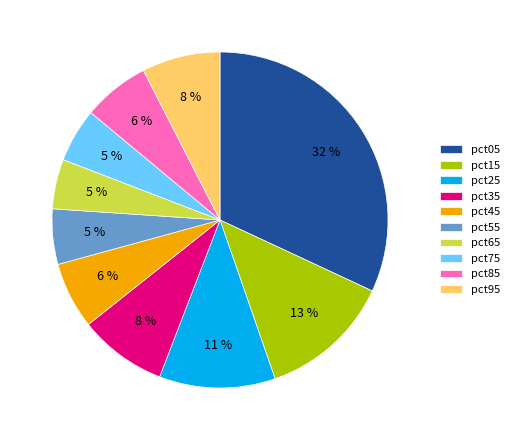

True or false: pct55 accounts for 1% of the total.

False